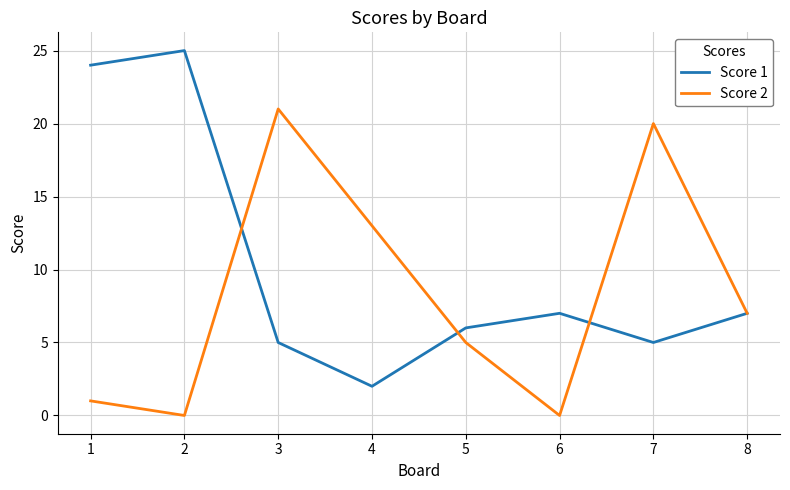

True or false: Score 1 has a value of 5 at 3.

True